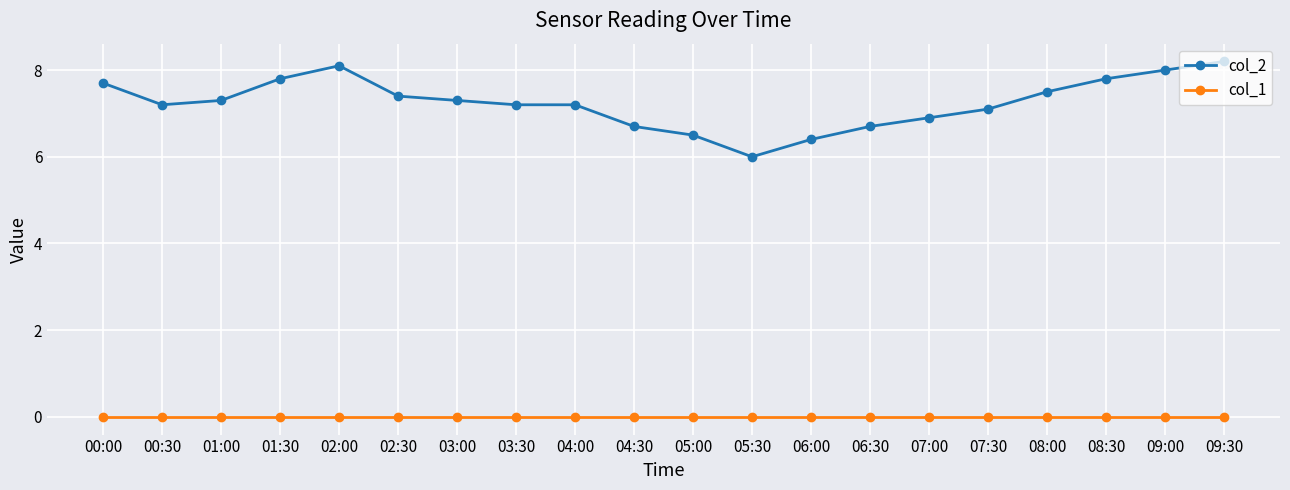

How many lines are shown in the chart?

2